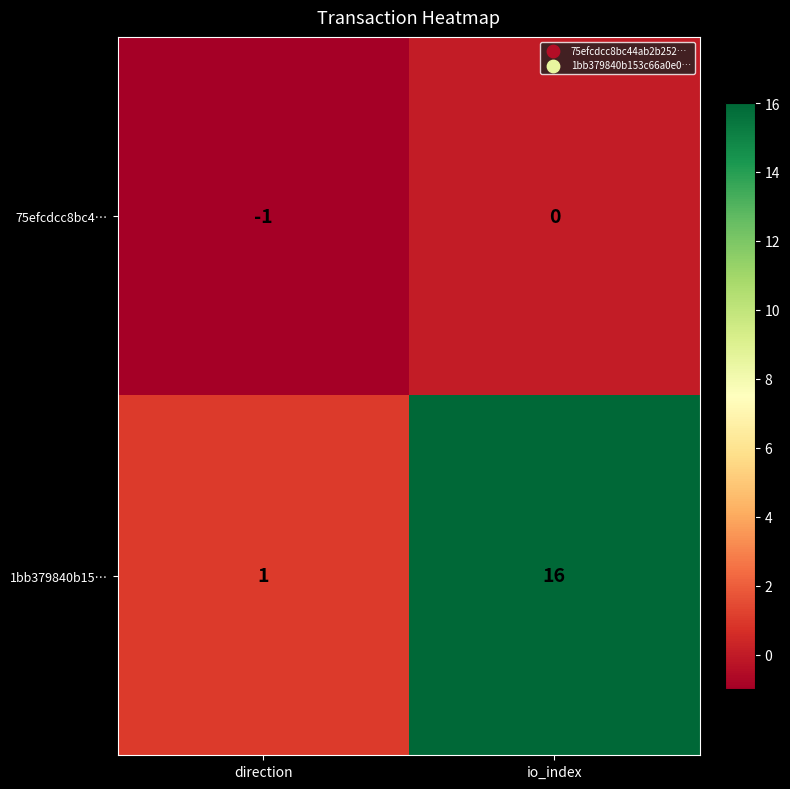

What is the difference between the maximum and minimum values in the 1bb379840b15… series?

15